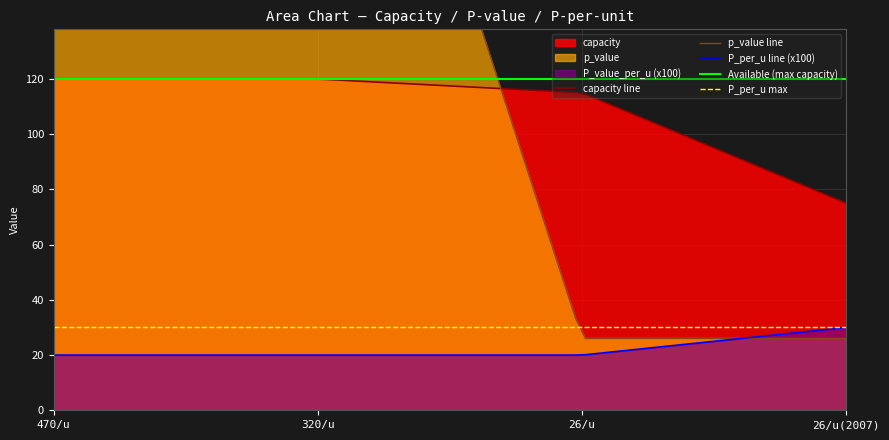

List the series in order of their overall mean, highest first.

p_value, capacity, P_value_per_u